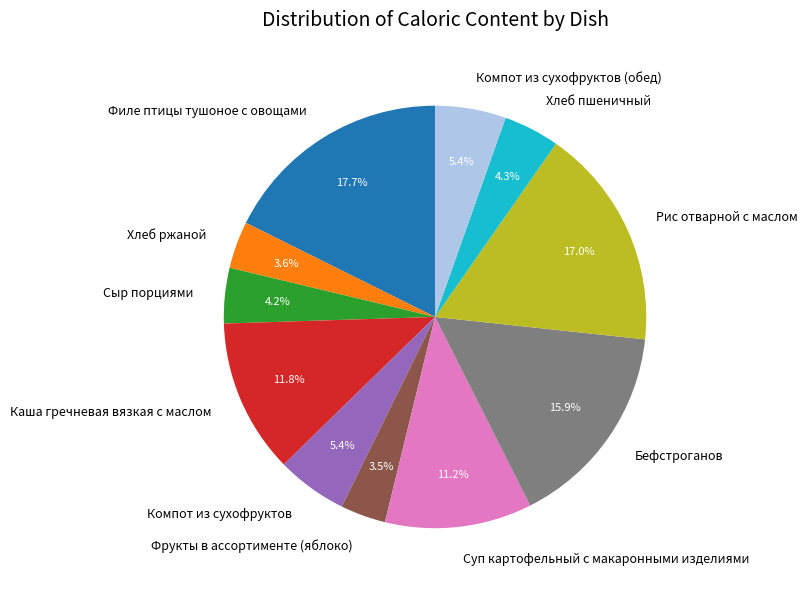

To the nearest percent, what is the average slice percentage?

9%